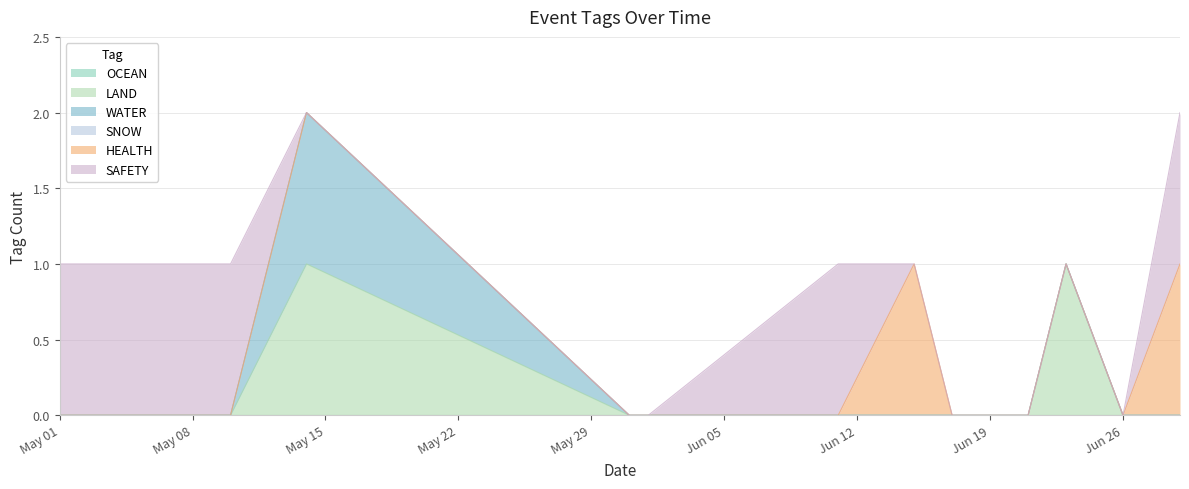

At how many categories does at least one series exceed 0?

7